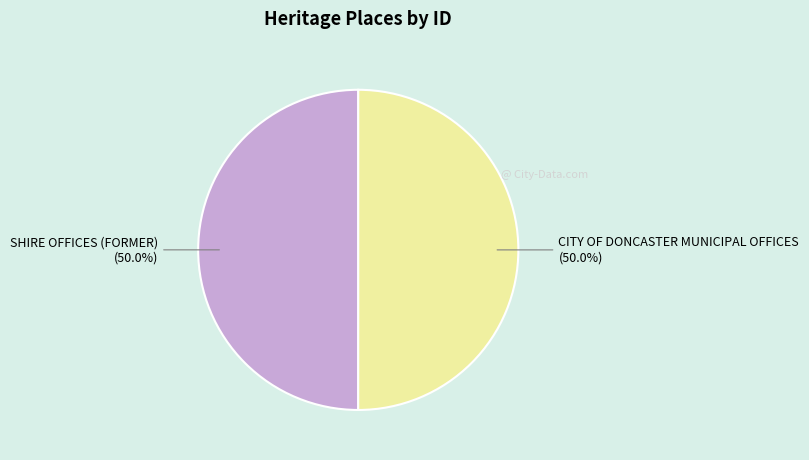

What portion of the pie excludes CITY OF DONCASTER MUNICIPAL OFFICES?

50.0%